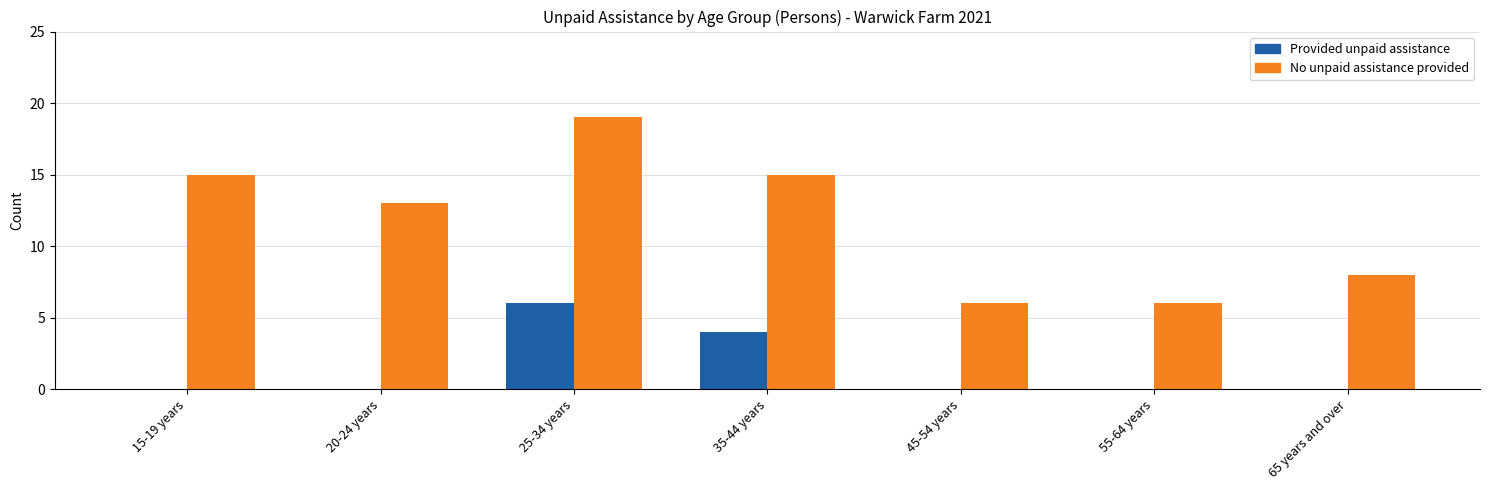

What is the greatest value displayed?

19